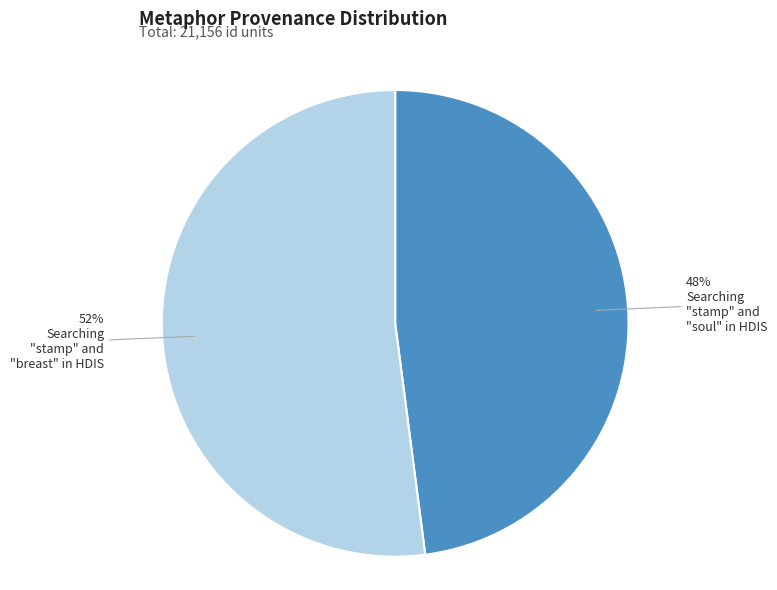

Is there a majority slice in this chart?

Yes